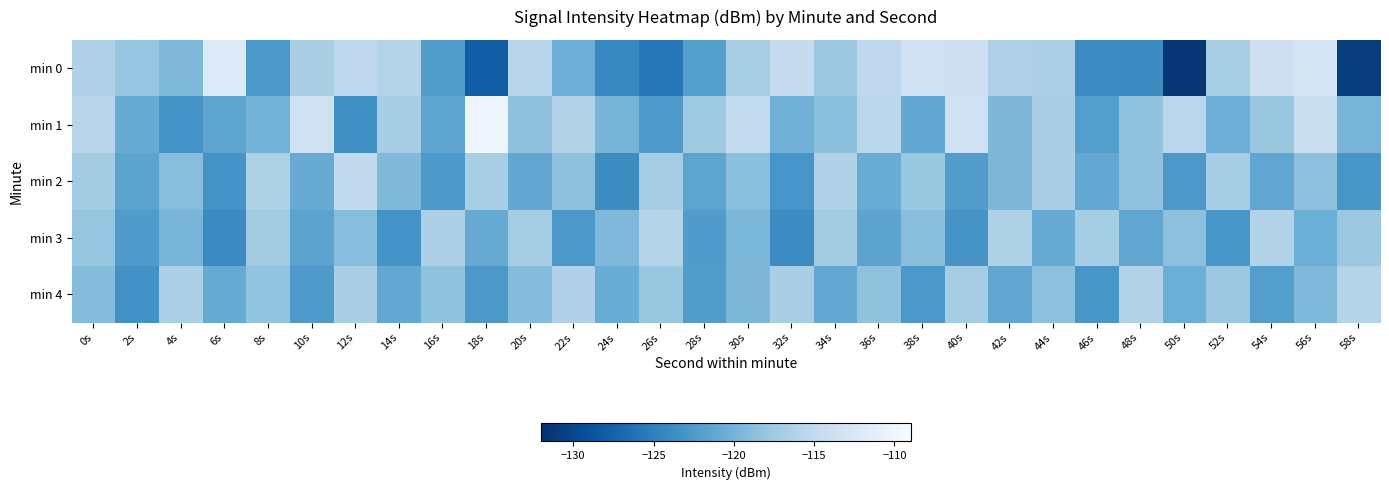

Reading right to left, extract all data points from this chart.

min 0: 58s=-130.8	56s=-112.8	54s=-113.9	52s=-116.9	50s=-131.5	48s=-124.0	46s=-123.9	44s=-116.5	42s=-116.3	40s=-113.9	38s=-113.6	36s=-115.2	34s=-117.7	32s=-114.6	30s=-116.9	28s=-122.0	26s=-125.6	24s=-124.3	22s=-120.3	20s=-115.8	18s=-127.8	16s=-122.2	14s=-115.8	12s=-115.2	10s=-116.8	8s=-122.7	6s=-112.1	4s=-119.3	2s=-118.1	0s=-116.3
min 1: 58s=-119.7	56s=-114.2	54s=-117.9	52s=-120.4	50s=-115.6	48s=-118.3	46s=-122.1	44s=-116.8	42s=-119.5	40s=-113.8	38s=-121.2	36s=-115.4	34s=-118.7	32s=-120.1	30s=-114.9	28s=-117.6	26s=-122.3	24s=-119.8	22s=-116.2	20s=-118.5	18s=-110.0	16s=-121.4	14s=-117.0	12s=-123.4	10s=-113.6	8s=-120.0	6s=-121.4	4s=-123.0	2s=-120.7	0s=-115.7
min 2: 58s=-122.9	56s=-118.6	54s=-121.3	52s=-117.0	50s=-122.7	48s=-118.4	46s=-121.1	44s=-116.8	42s=-119.5	40s=-122.2	38s=-117.9	36s=-120.6	34s=-116.3	32s=-123.0	30s=-118.7	28s=-121.4	26s=-117.1	24s=-123.8	22s=-118.5	20s=-121.2	18s=-116.9	16s=-122.6	14s=-119.3	12s=-115.0	10s=-120.7	8s=-116.4	6s=-123.1	4s=-118.8	2s=-121.5	0s=-117.2
min 3: 58s=-117.8	56s=-120.5	54s=-116.2	52s=-122.9	50s=-118.6	48s=-121.3	46s=-117.0	44s=-120.7	42s=-116.4	40s=-123.1	38s=-118.8	36s=-121.5	34s=-117.2	32s=-123.9	30s=-119.6	28s=-122.3	26s=-116.0	24s=-119.4	22s=-122.7	20s=-117.1	18s=-120.8	16s=-116.5	14s=-123.2	12s=-118.9	10s=-121.6	8s=-117.3	6s=-124.0	4s=-119.7	2s=-122.4	0s=-118.1
min 4: 58s=-116.0	56s=-119.4	54s=-122.1	52s=-117.8	50s=-120.5	48s=-116.2	46s=-122.9	44s=-118.6	42s=-121.3	40s=-117.0	38s=-122.7	36s=-118.4	34s=-121.1	32s=-116.8	30s=-119.5	28s=-122.2	26s=-117.9	24s=-120.6	22s=-116.3	20s=-119.0	18s=-122.7	16s=-118.4	14s=-121.1	12s=-116.8	10s=-122.5	8s=-118.2	6s=-120.9	4s=-116.6	2s=-123.3	0s=-119.0